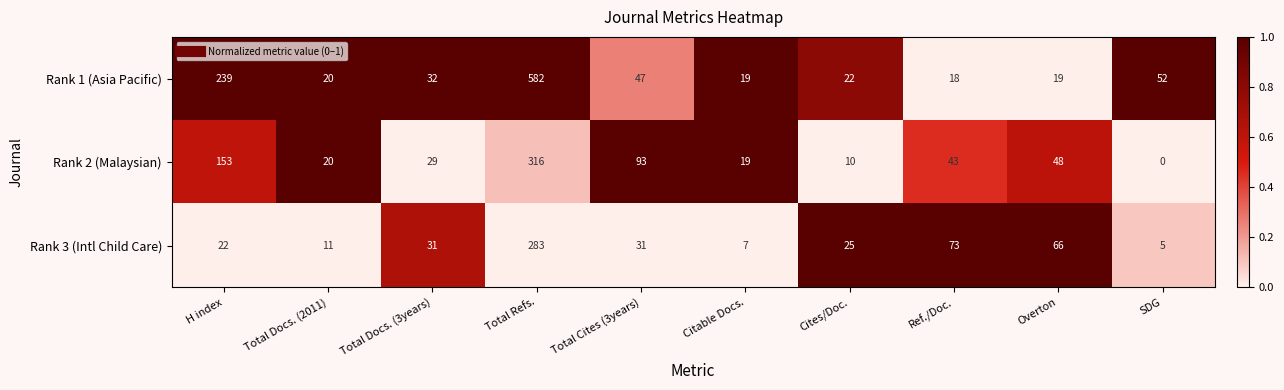

At SDG, list the series in order from smallest to largest.

Rank 2 (Malaysian), Rank 3 (Intl Child Care), Rank 1 (Asia Pacific)